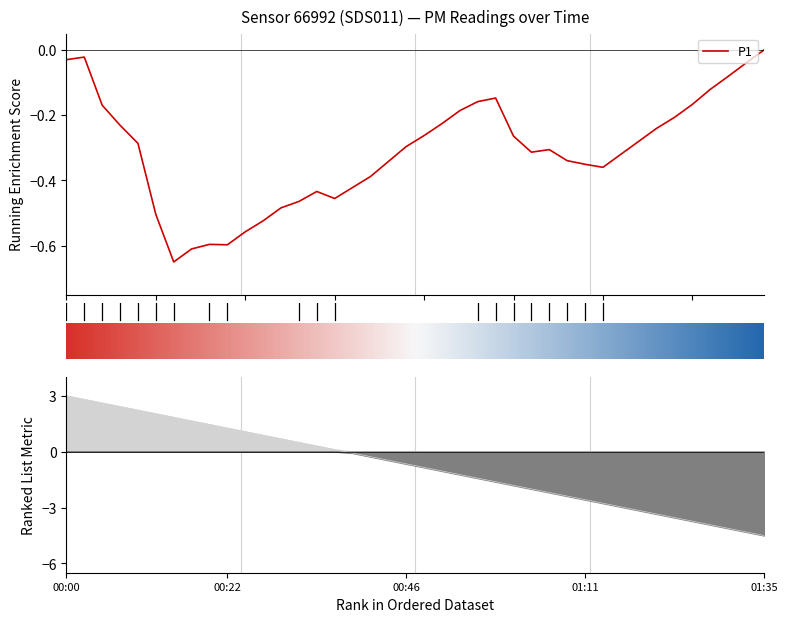

True or false: the data shows 1.2 at 0.

False